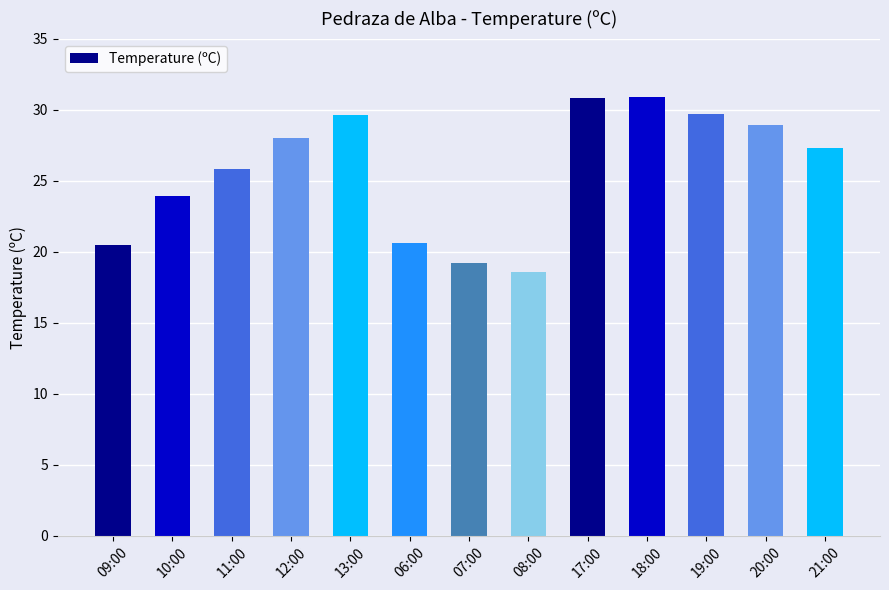

The value at 13:00 is 29.6. True or false?

True